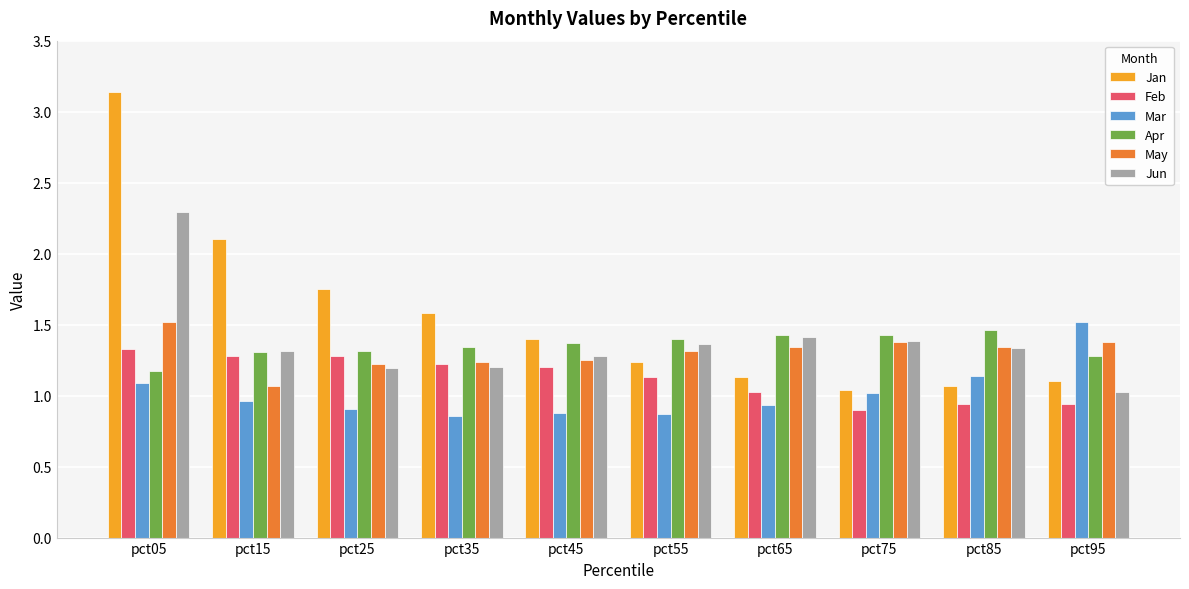

Does the chart contain stacked bars?

No